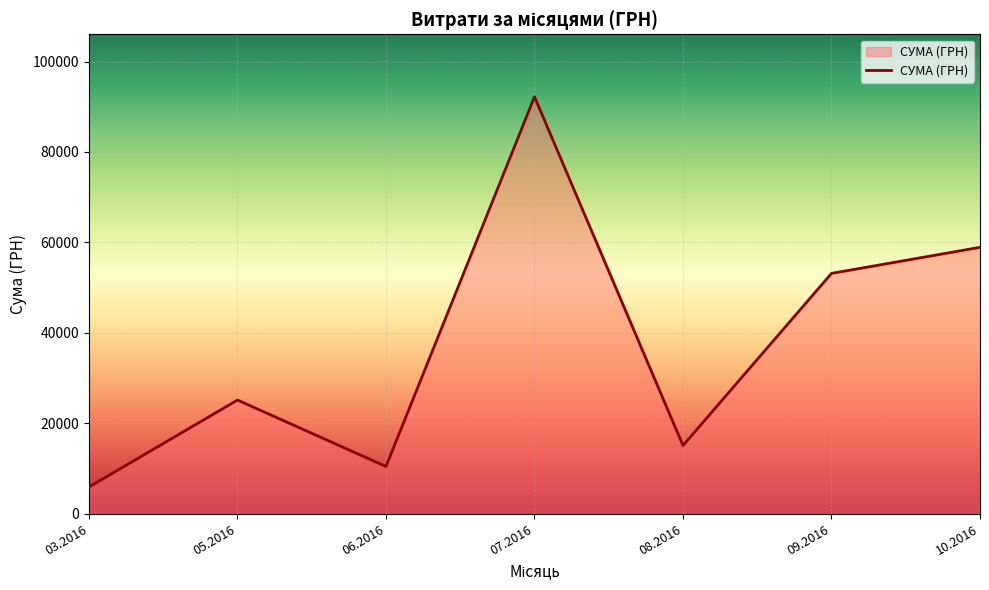

Where is the first local minimum?

06.2016